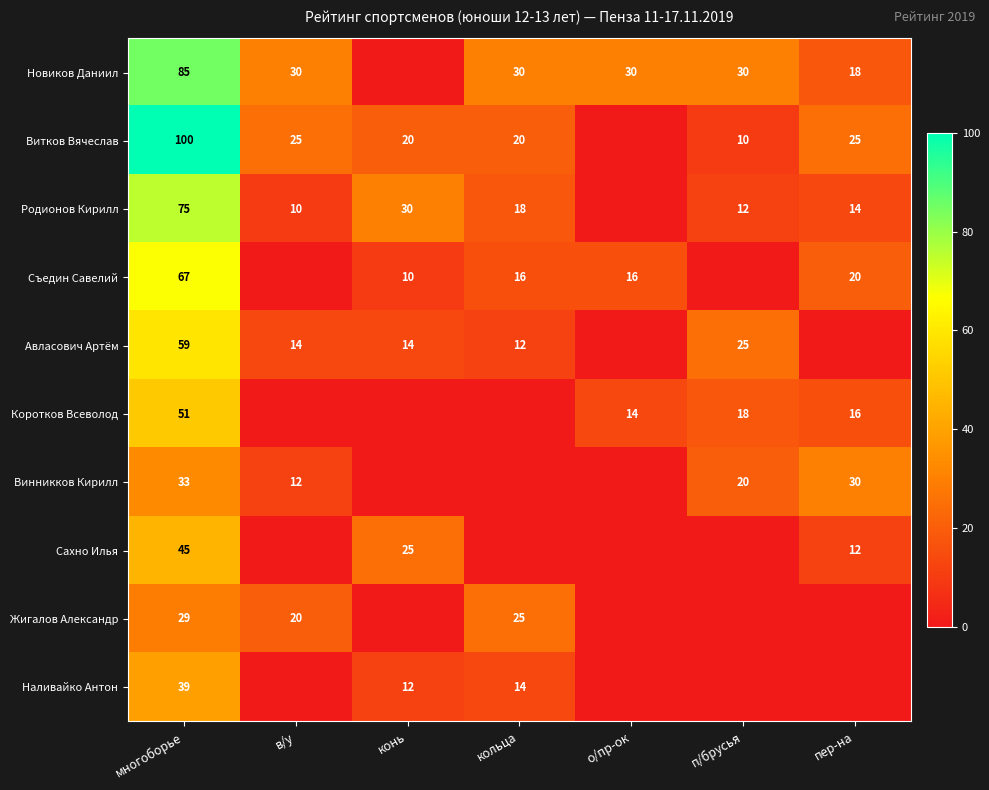

The value of Новиков Даниил at кольца is 30. True or false?

True